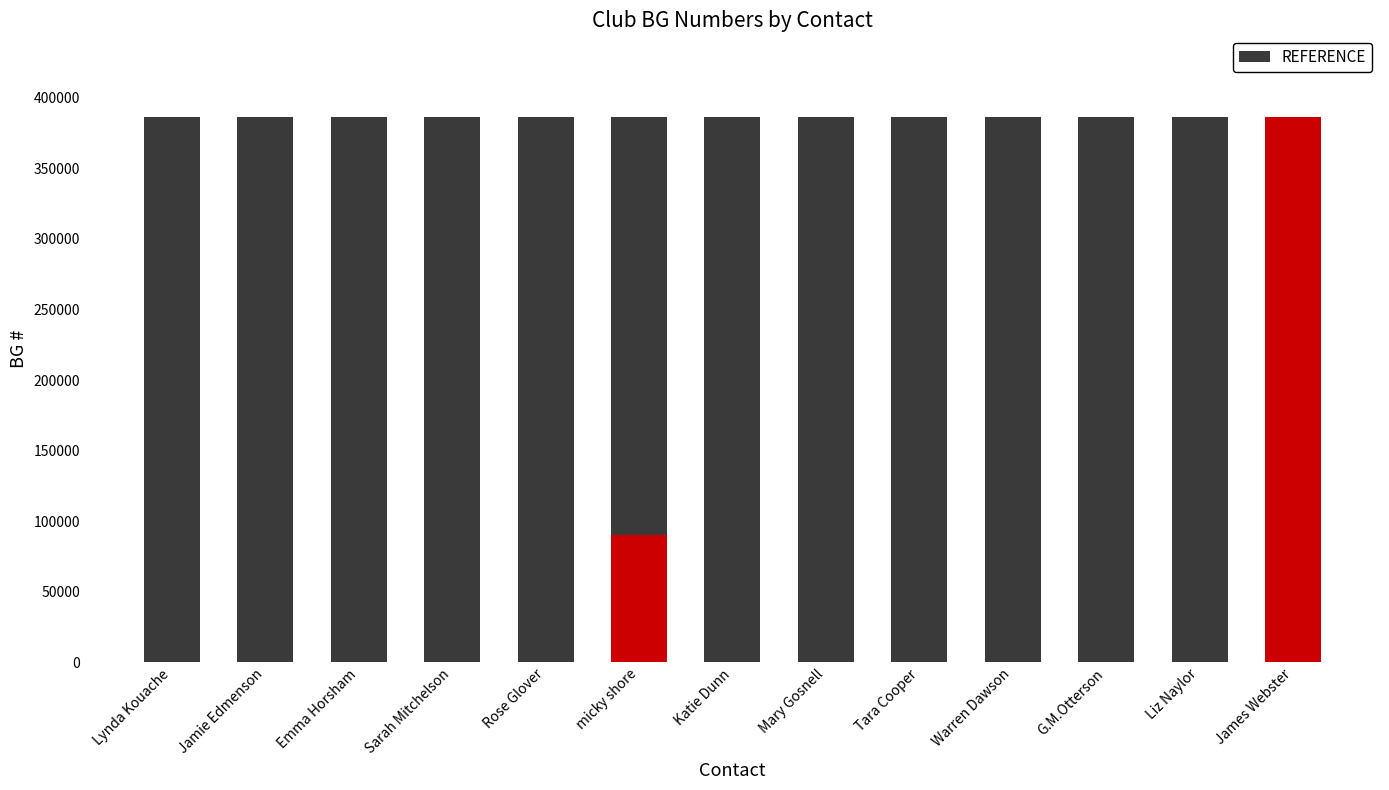

Rank the series at Emma Horsham from lowest to highest value.

BG #, REFERENCE